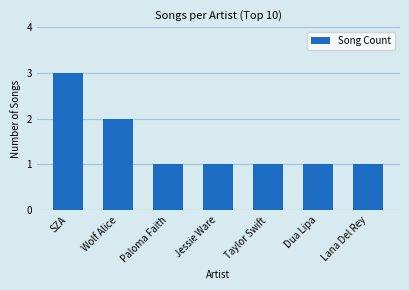

Reading left to right, extract all data points from this chart.

3	2	1	1	1	1	1